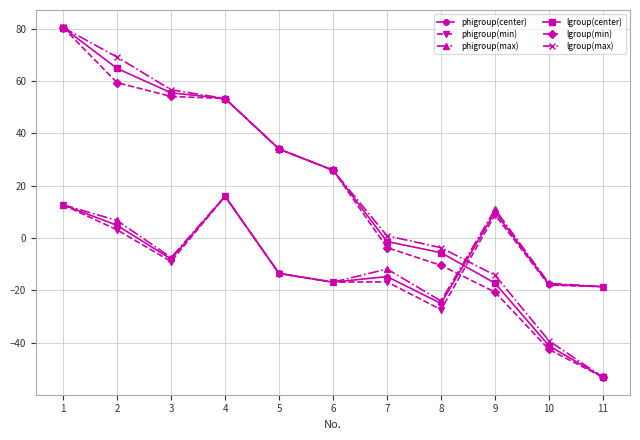

What is the average value of the lgroup(max) series?

19.1